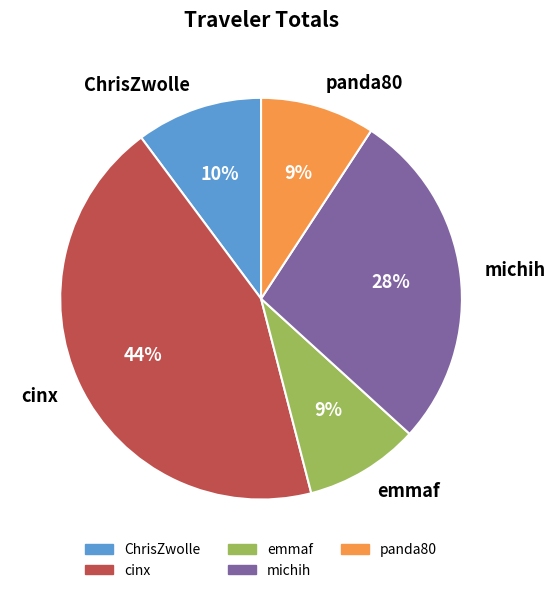

The emmaf slice represents 9% of the pie. True or false?

True